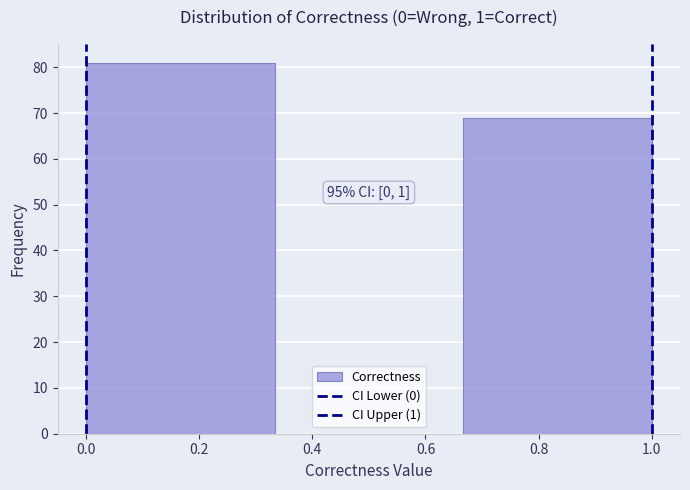

Over which range of the x-axis is the bar tallest?

0.00 to 0.34